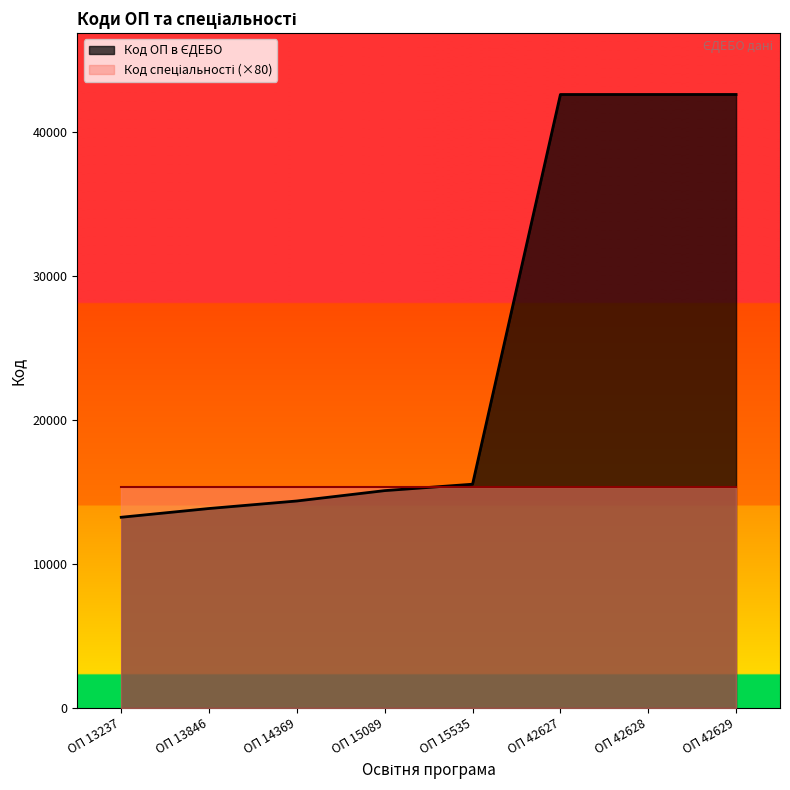

Which has a higher value, ОП 15089 or ОП 13846?

ОП 15089